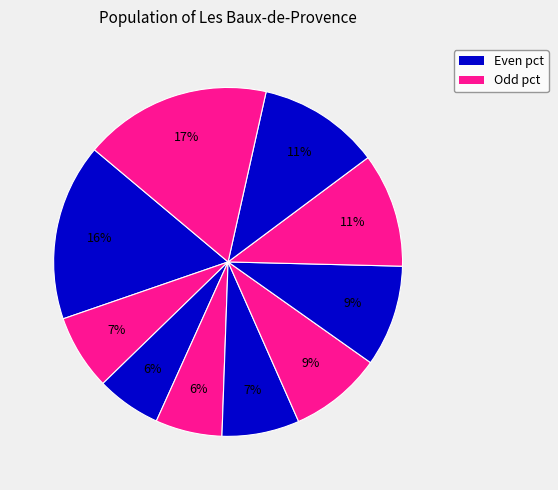

How many segments does this pie chart have?

10